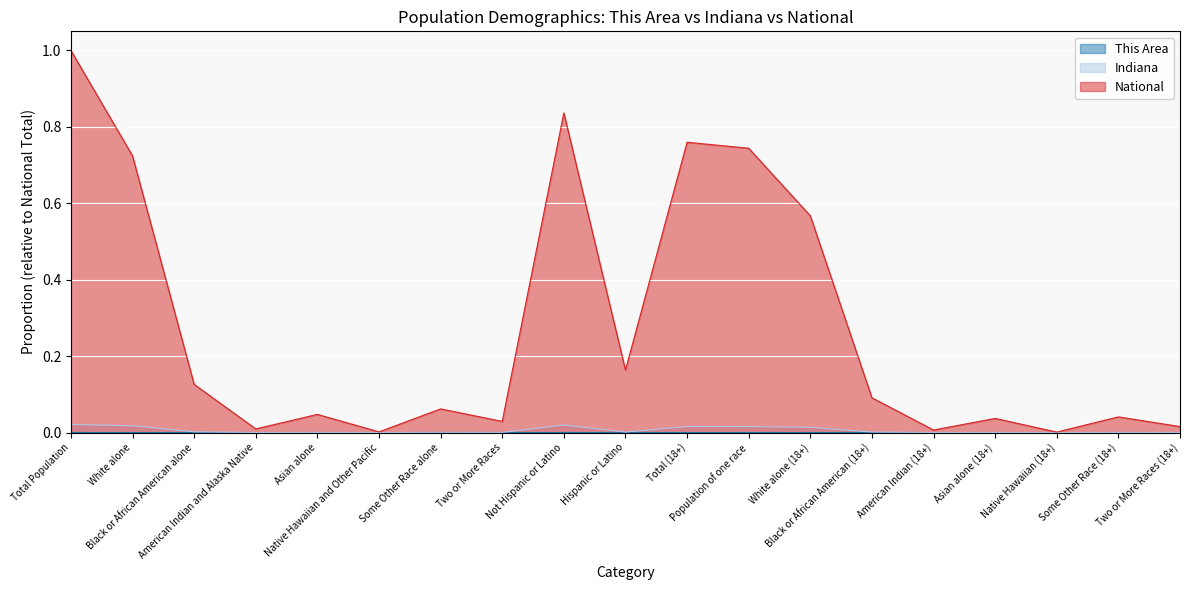

Which label corresponds to the smallest value in the chart?

Native Hawaiian (18+)